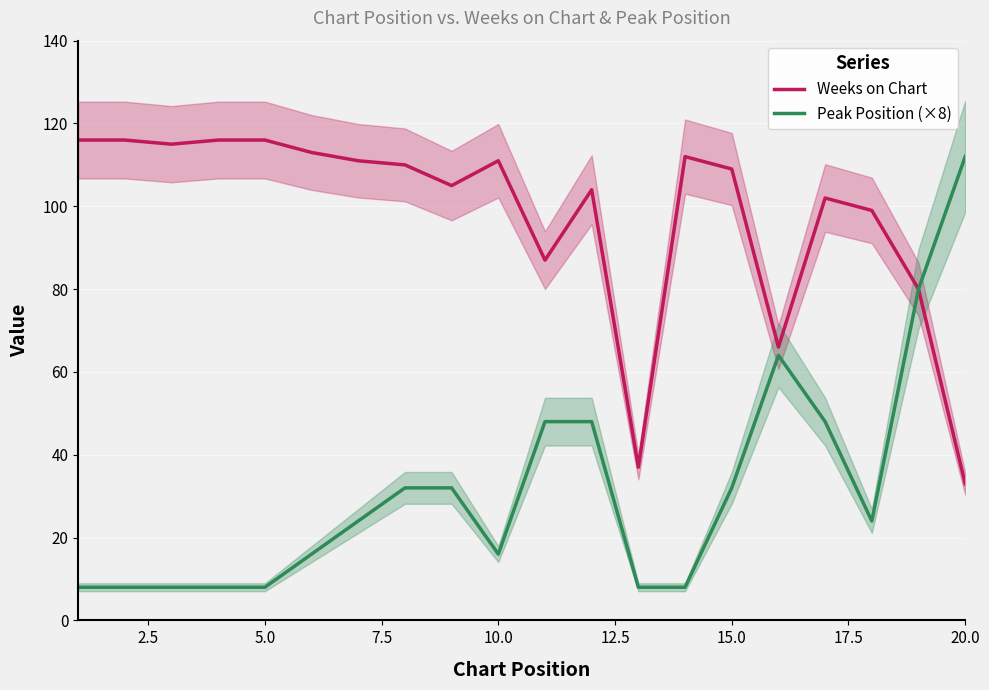

The Peak Position (×8) series shows 8 at 5.0. True or false?

True